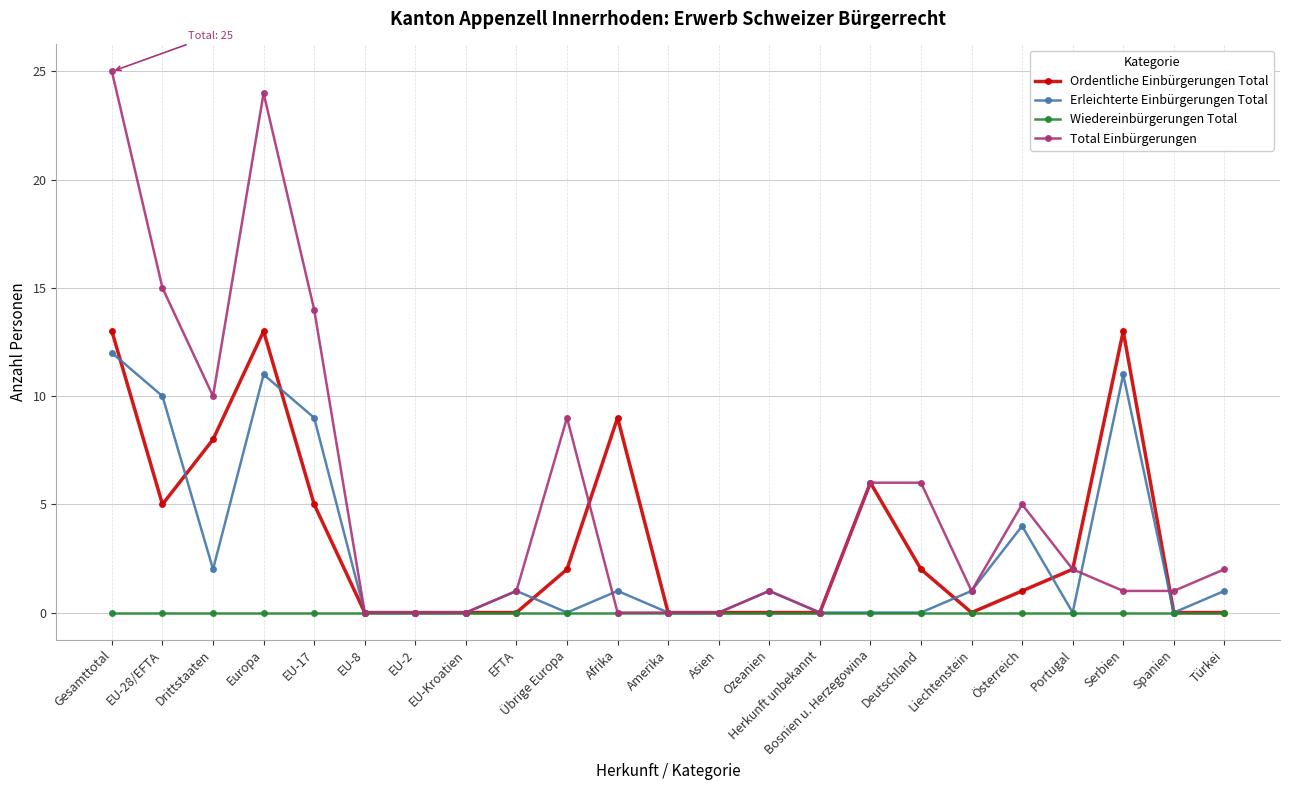

Which series has the largest range (max minus min)?

Total Einbürgerungen